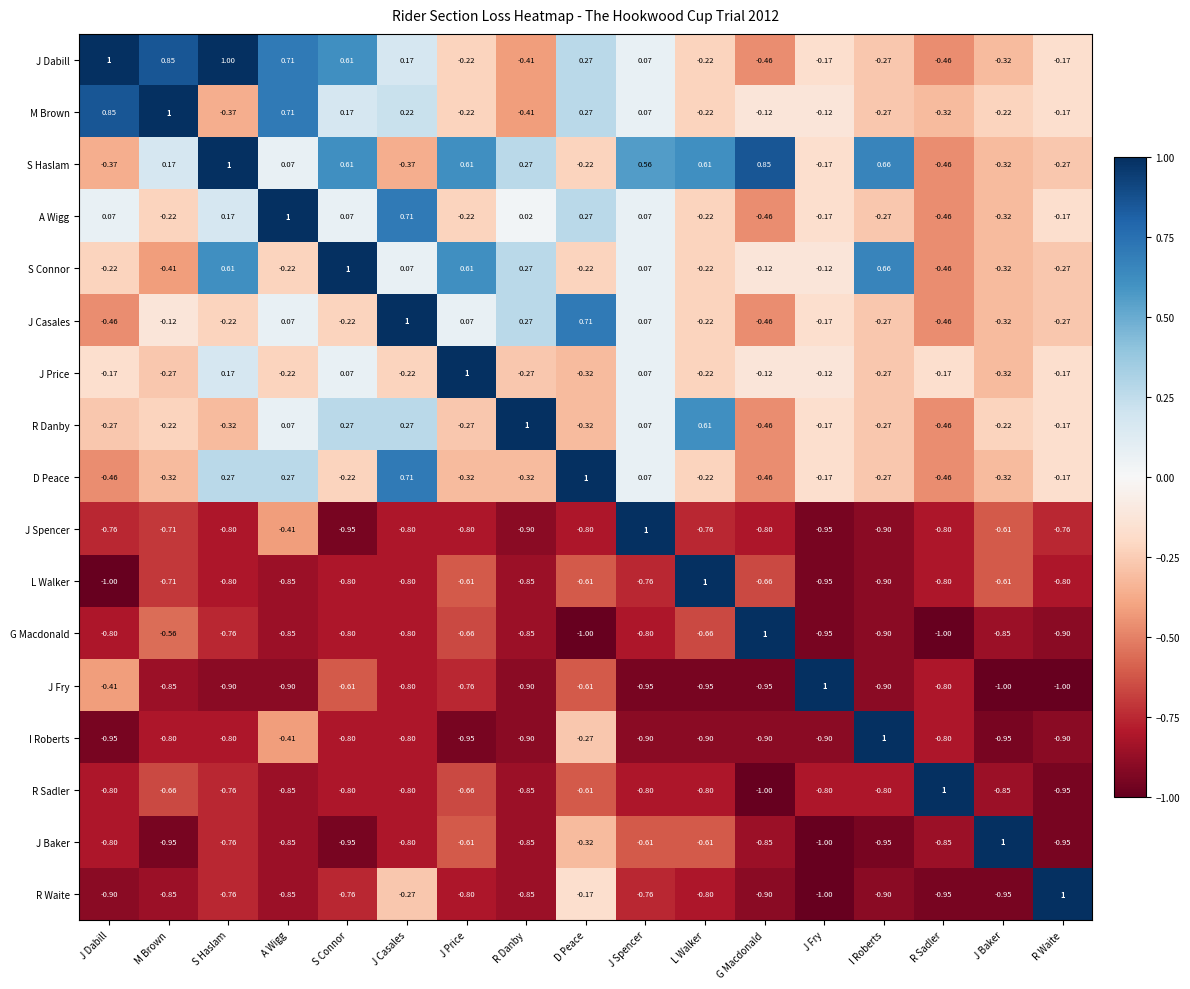

At which label does G Macdonald first exceed 0?

G Macdonald